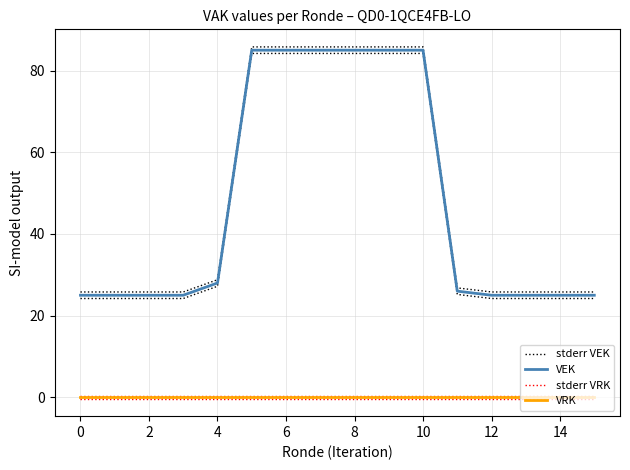

Does the chart display data point markers on the line(s)?

No